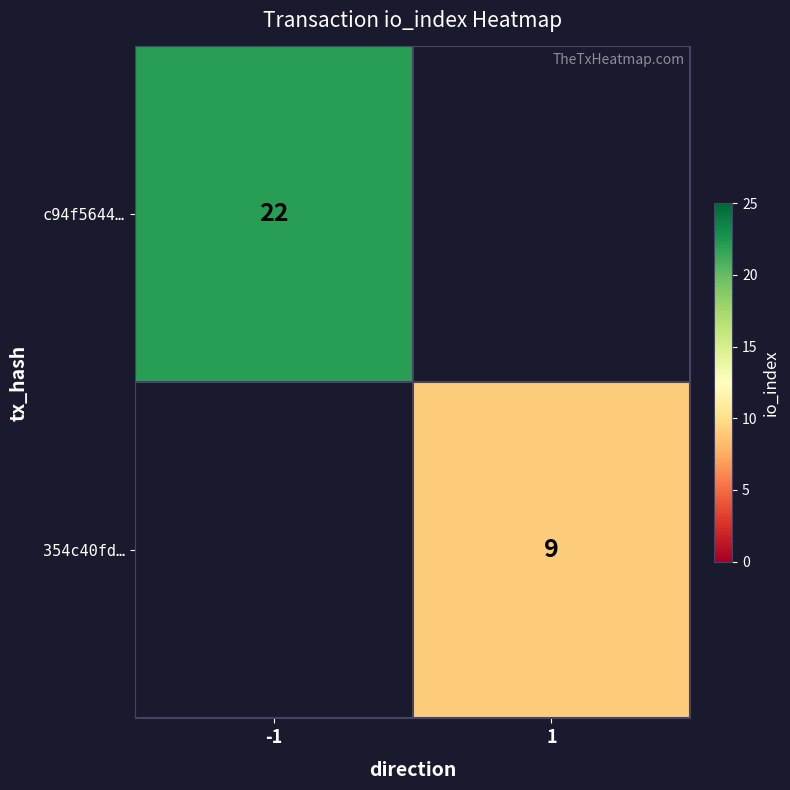

The value of c94f5644… at -1 is 11. True or false?

False